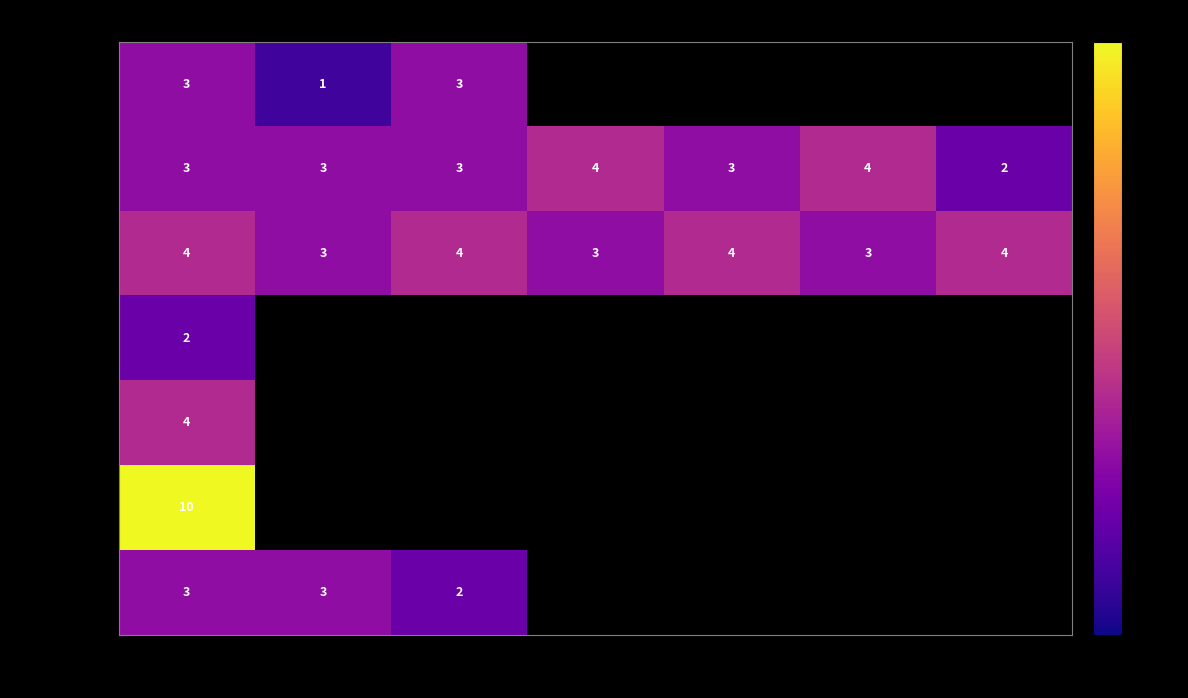

Read the 专业基础课 value at 3.

3